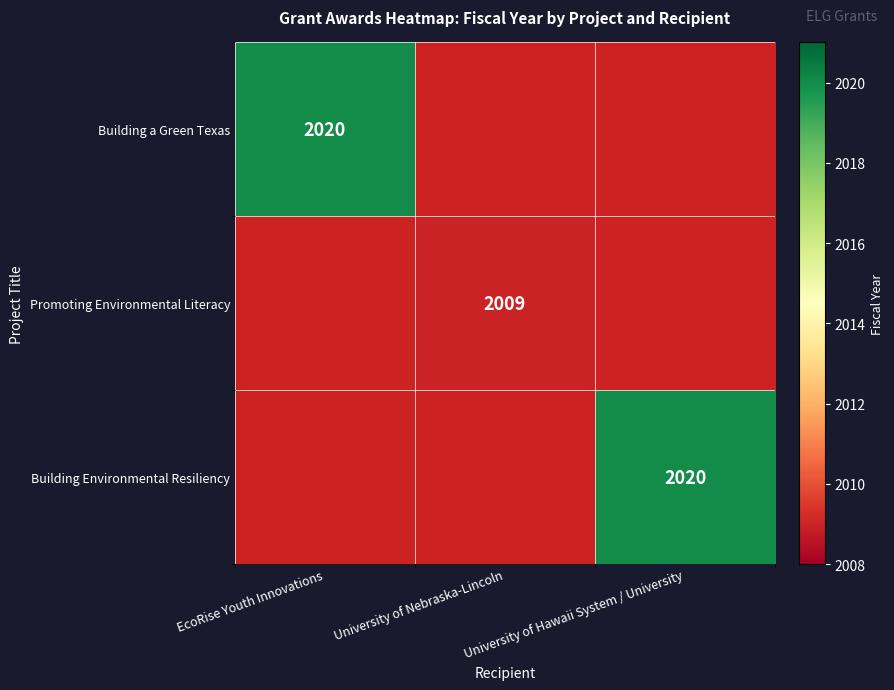

The Building a Green Texas series shows 2839 at EcoRise Youth Innovations. True or false?

False